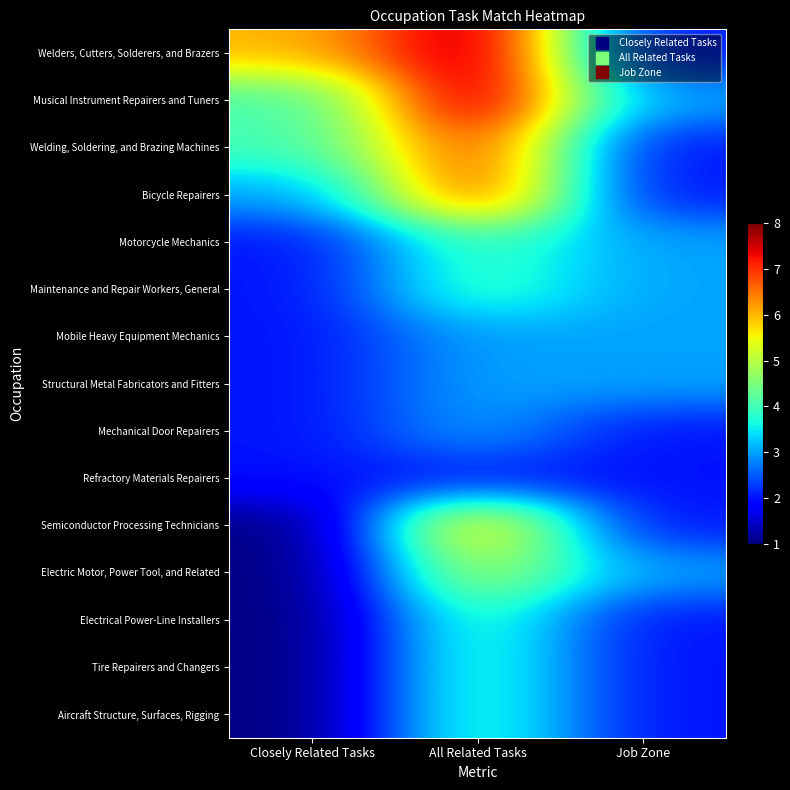

What is the minimum value shown in the chart?

1